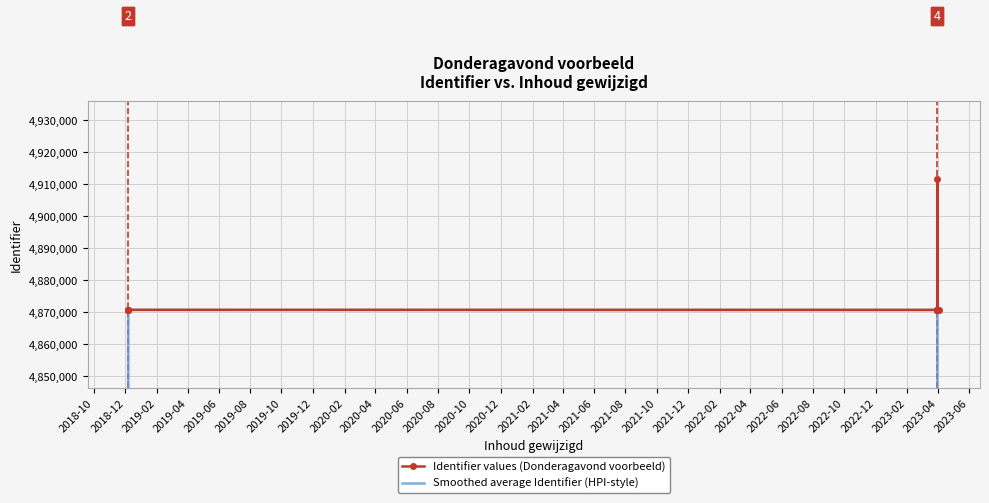

What is the value of the Identifier values (Donderagavond voorbeeld) point at the 1st from the left?

4870594.0